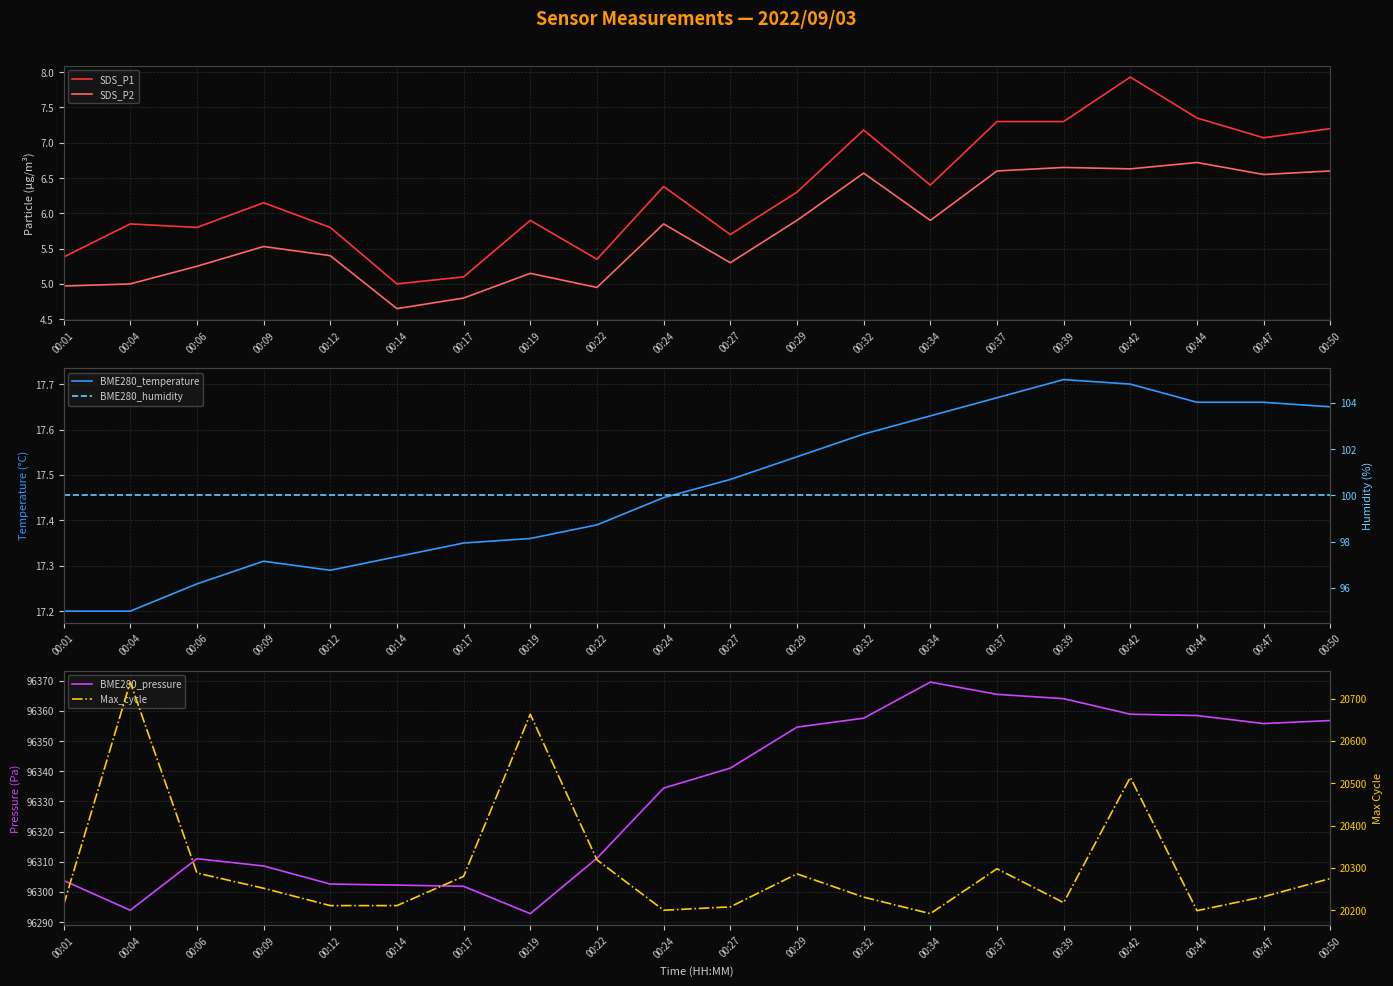

Which label corresponds to the largest value in the chart?

00:34